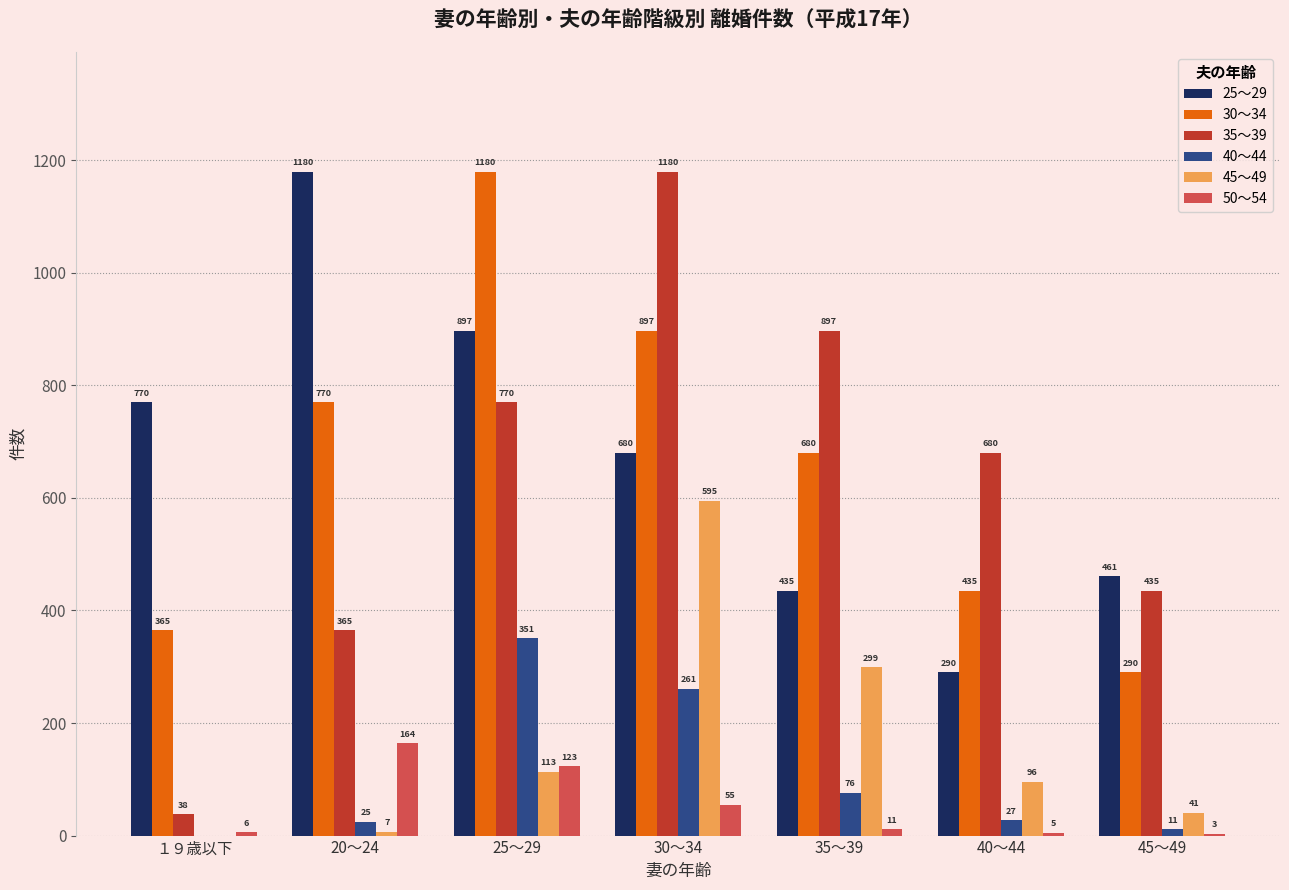

Is it true that 25～29 equals 538 at １９歳以下?

False